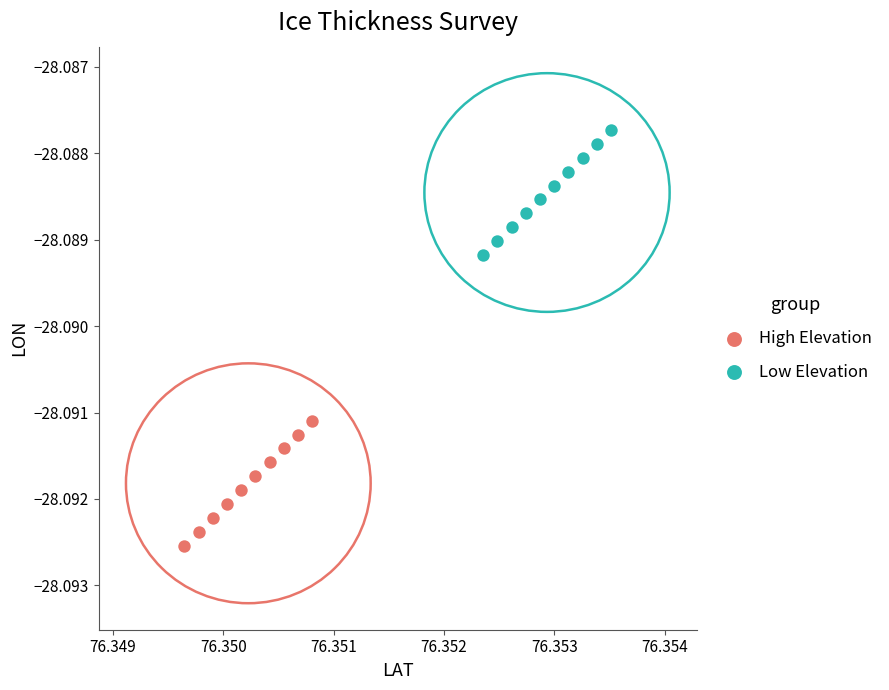

Which series reaches the minimum Y coordinate?

High Elevation